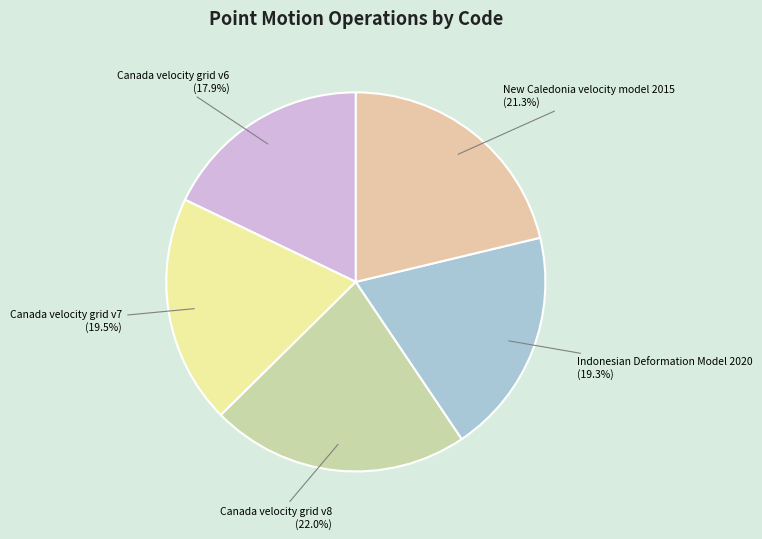

Is the sum of Indonesian Deformation Model 2020 and Canada velocity grid v7 greater than half?

No